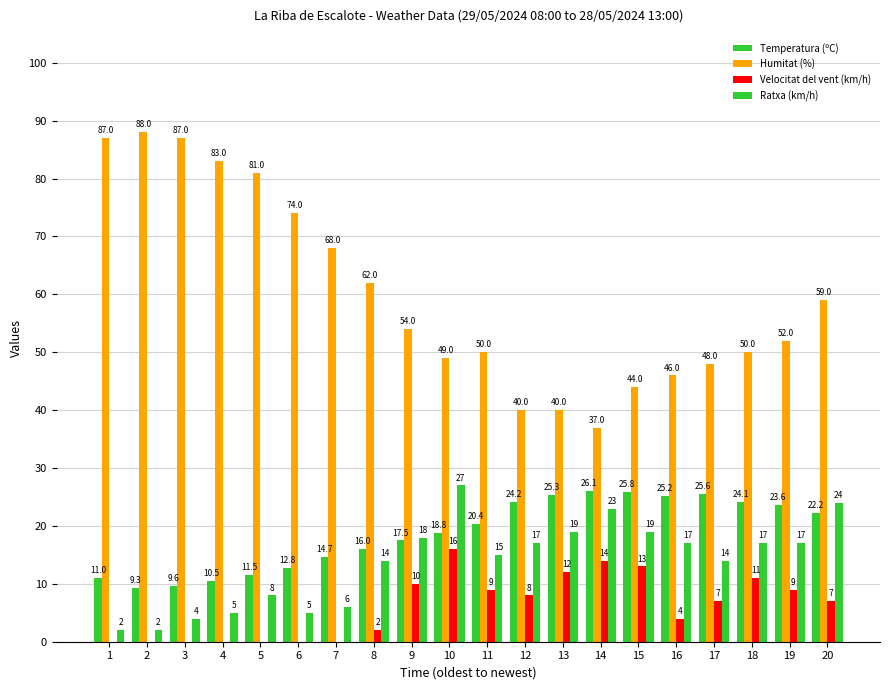

How many distinct data groups are displayed?

4